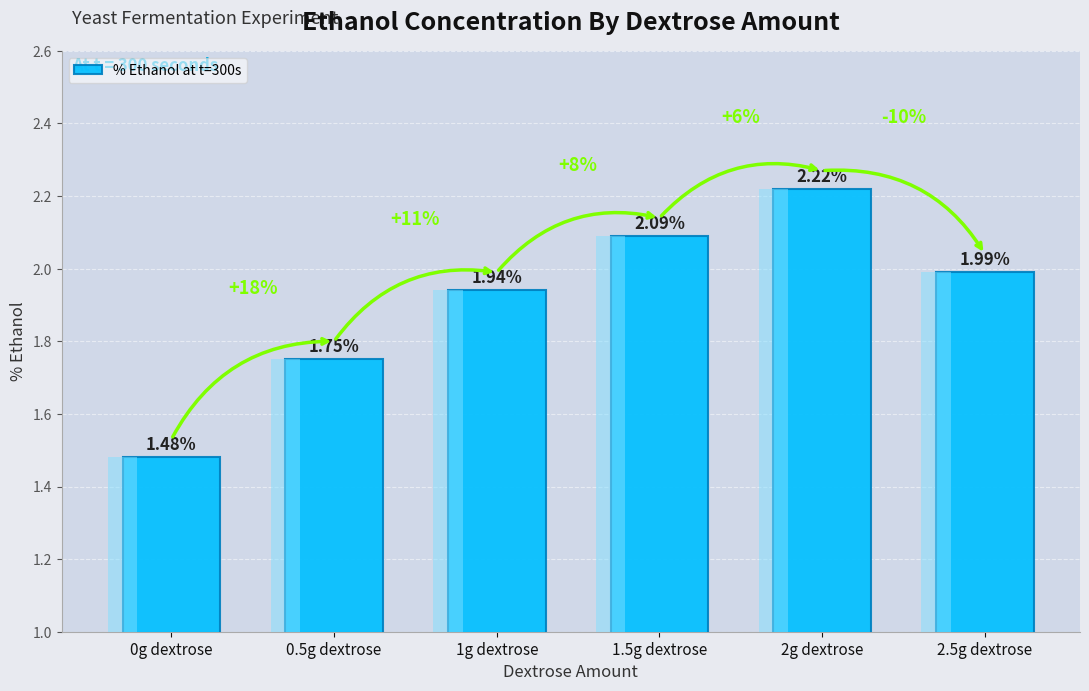

Is it true that the value at 2g dextrose is 2.2?

True